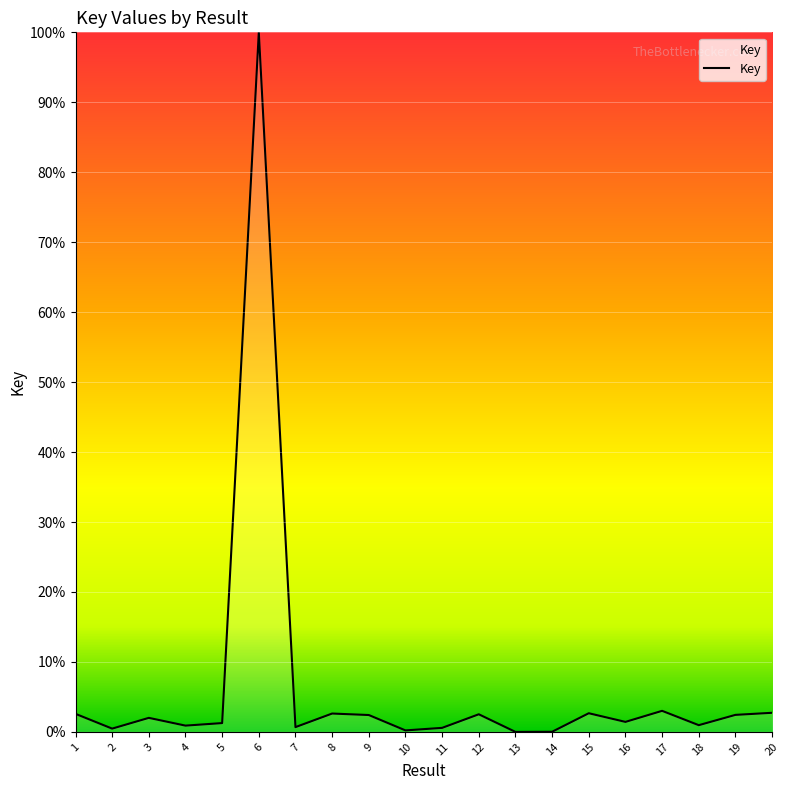

At which category does the chart reach its peak across all series?

6